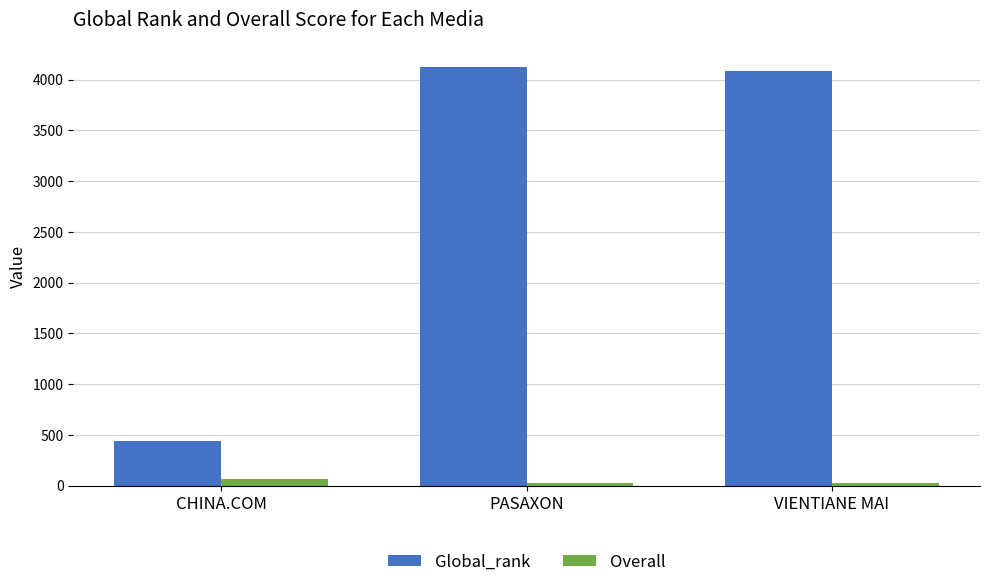

What position from the right is VIENTIANE MAI?

1